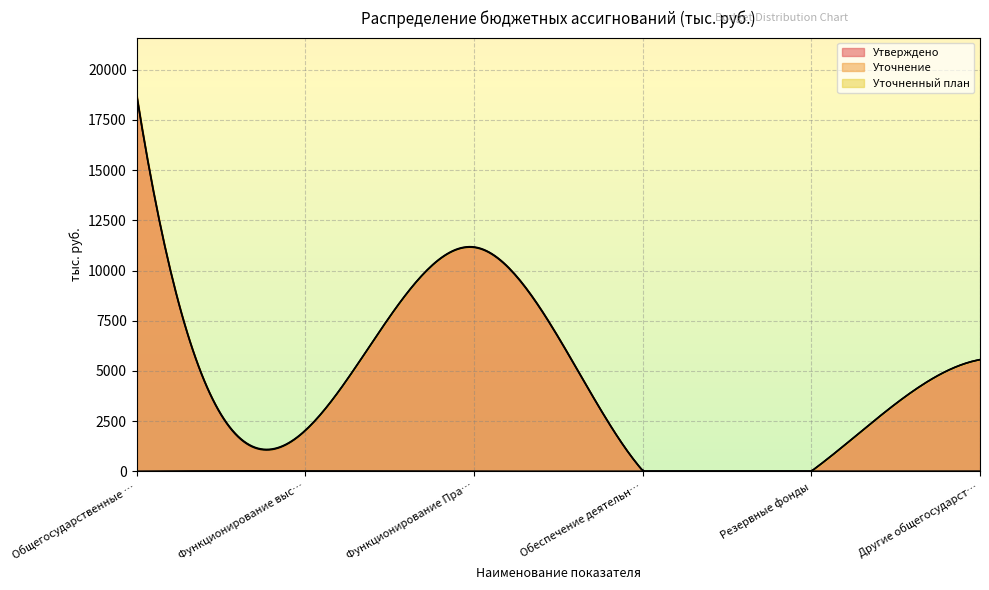

In Утверждено, how many points are higher than both neighbors (excluding endpoints)?

1